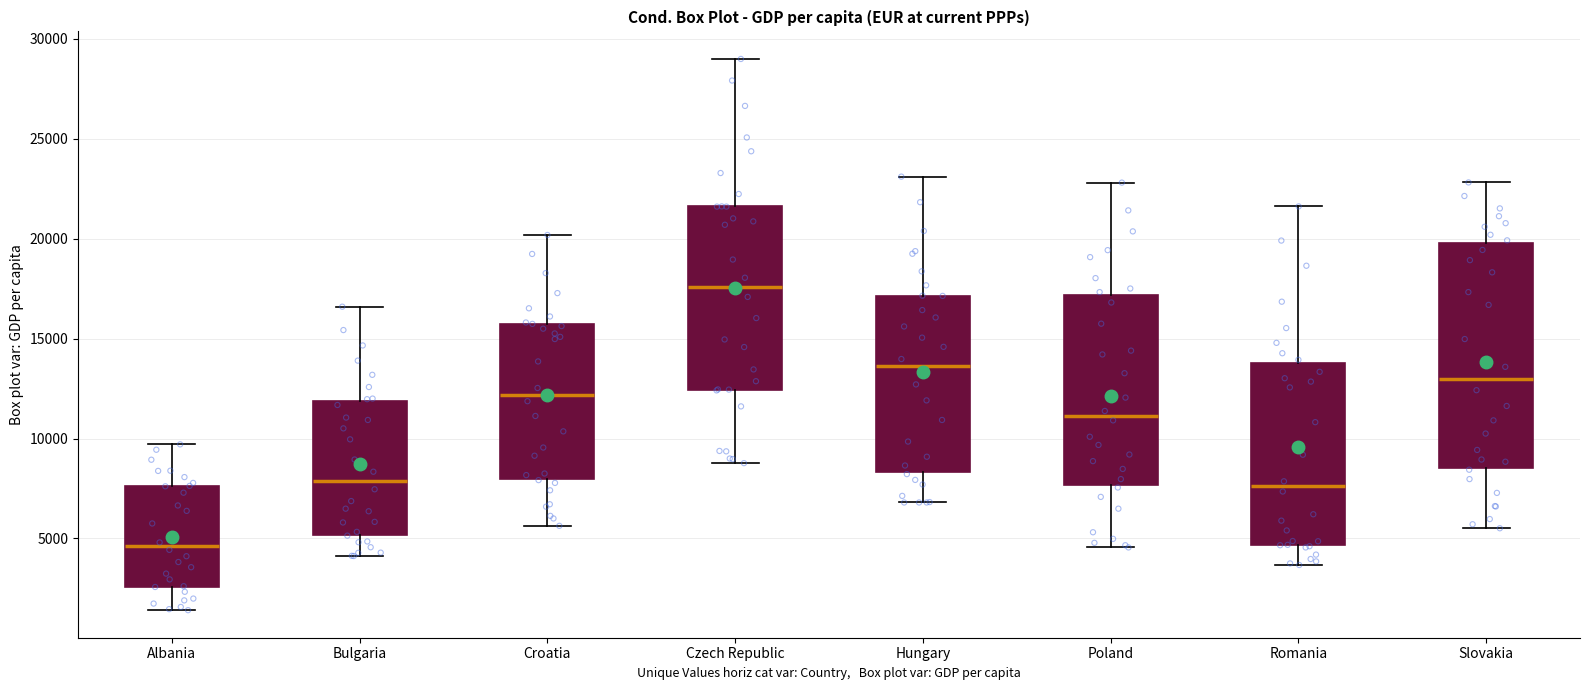

Reading left to right, read every box against the y-axis: the position of its median line, the range the box covers, and the ends of its whiskers. The values are not printed on the chart, so give them approximately, as read against the axis.

Albania: median 4500, box 2500 to 7500, whiskers 1500 to 9500
Bulgaria: median 8000, box 5000 to 12000, whiskers 4000 to 16500
Croatia: median 12000, box 8000 to 15500, whiskers 5500 to 20000
Czech Republic: median 17500, box 12500 to 21500, whiskers 9000 to 29000
Hungary: median 13500, box 8500 to 17000, whiskers 7000 to 23000
Poland: median 11000, box 7500 to 17000, whiskers 4500 to 23000
Romania: median 7500, box 4500 to 14000, whiskers 3500 to 21500
Slovakia: median 13000, box 8500 to 20000, whiskers 5500 to 23000